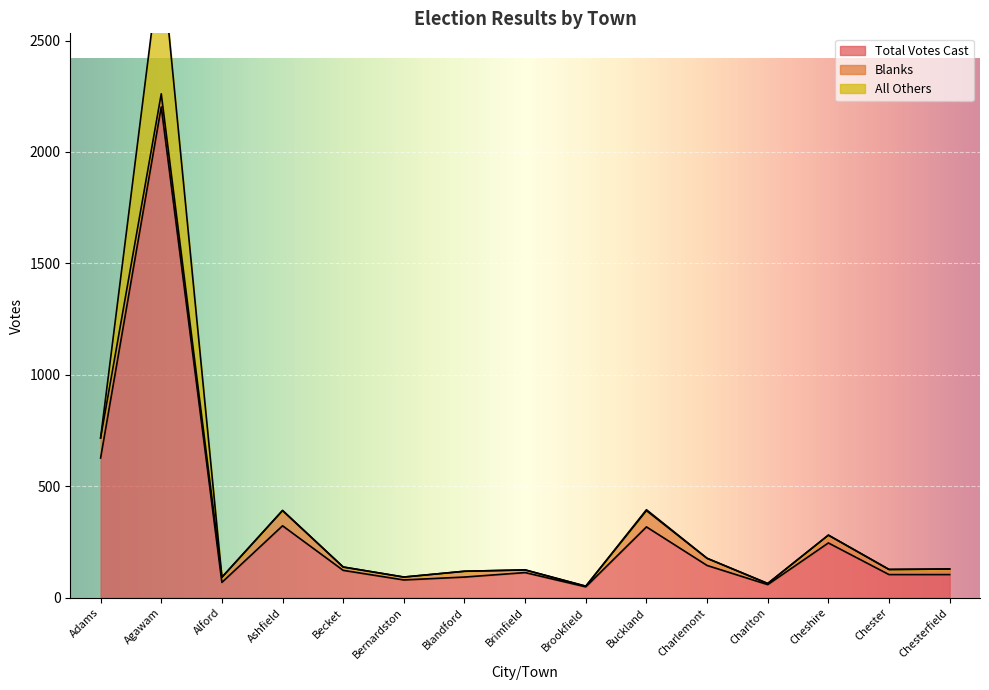

Between Buckland and Chesterfield, which series saw the biggest shift?

Total Votes Cast